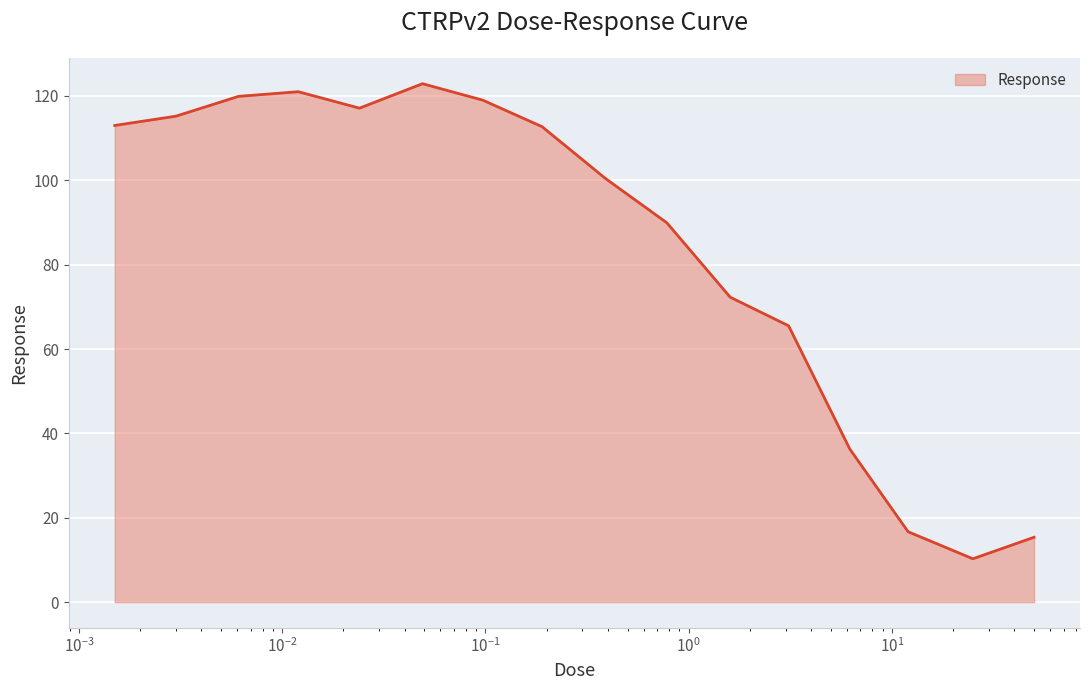

What is the smallest value displayed?

10.3